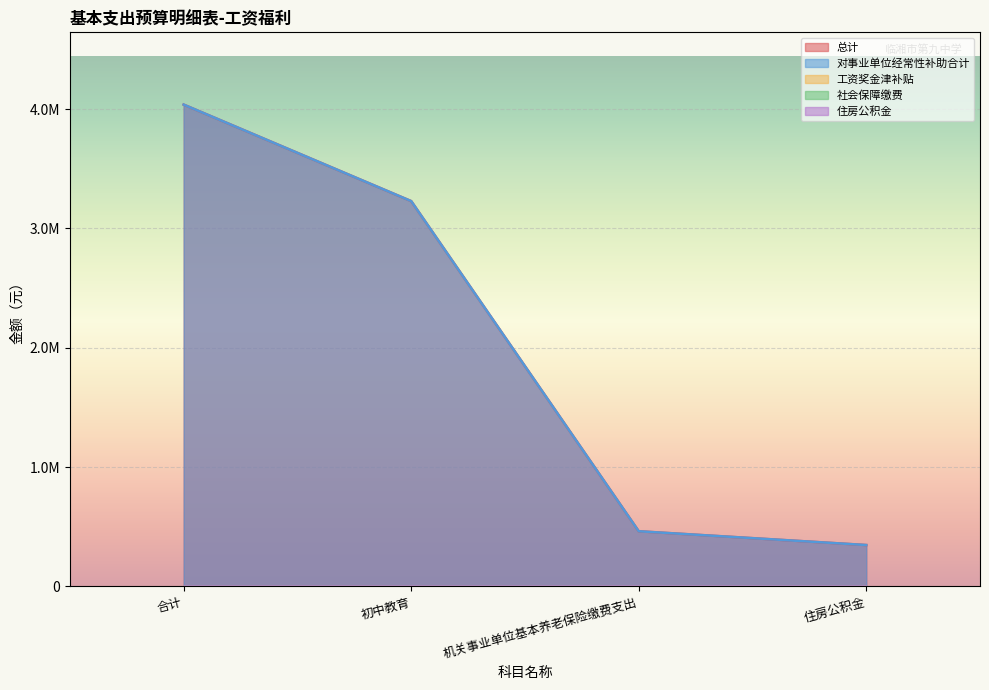

True or false: 工资奖金津补贴 and 住房公积金 cross at least once.

False